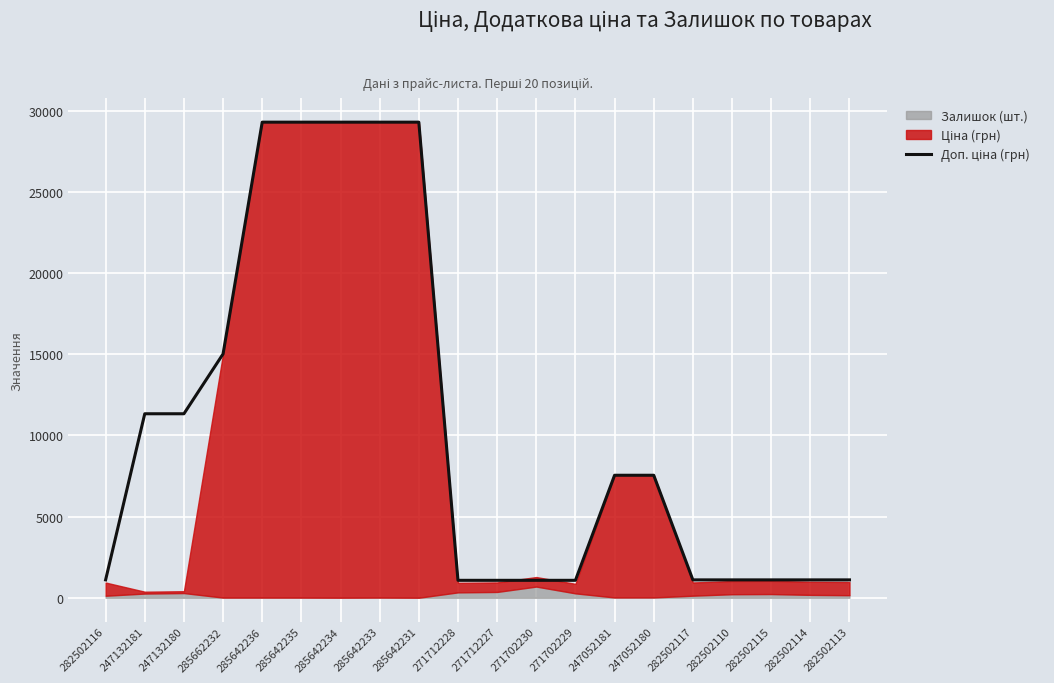

What is the greatest value displayed?

29294.9